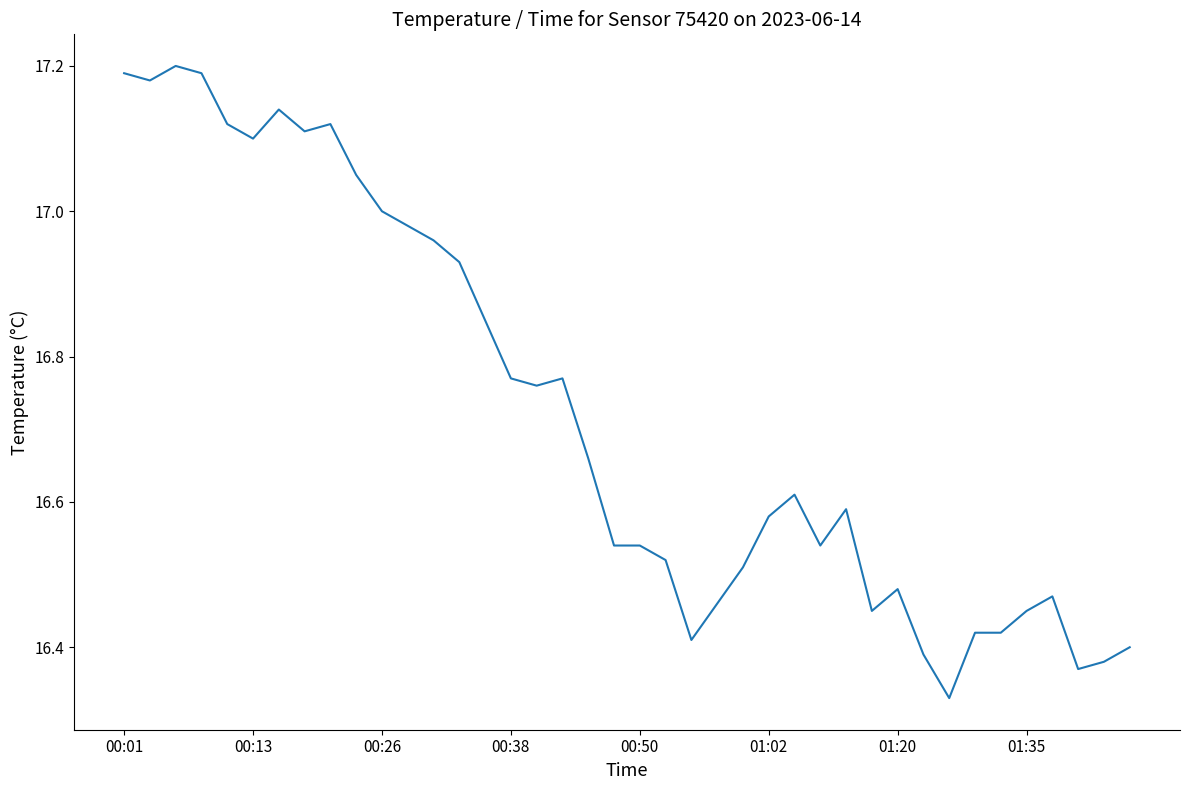

What is the difference between the maximum and minimum values?

0.9